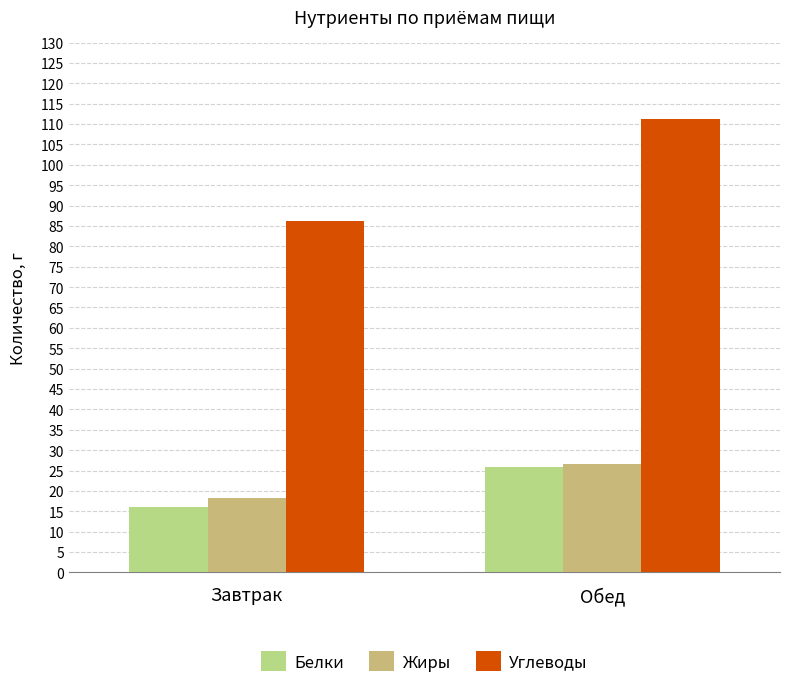

What position from the right is Завтрак?

2